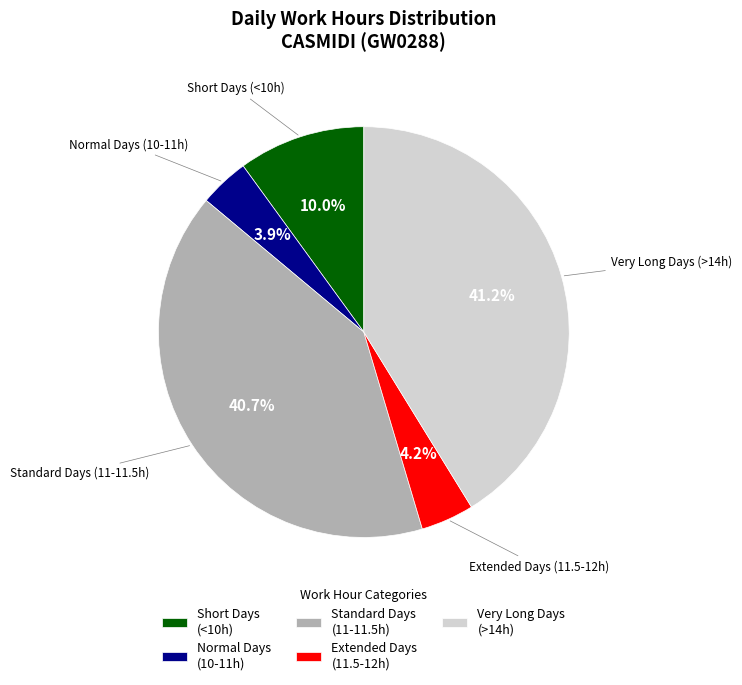

What is the largest slice in the pie chart?

Very Long Days (>14h)